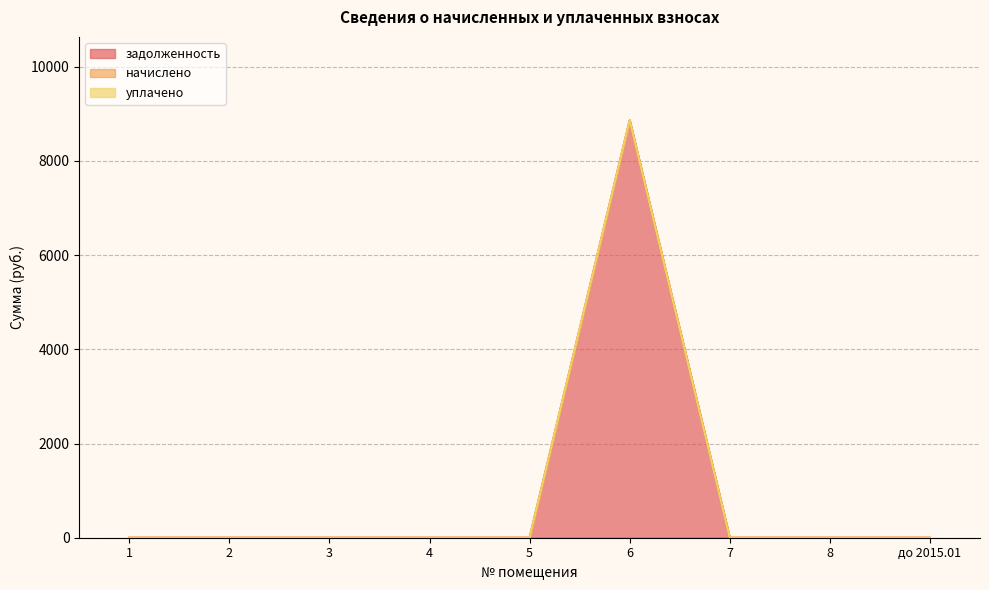

List the series in order of their peak value, lowest first.

начислено, уплачено, задолженность